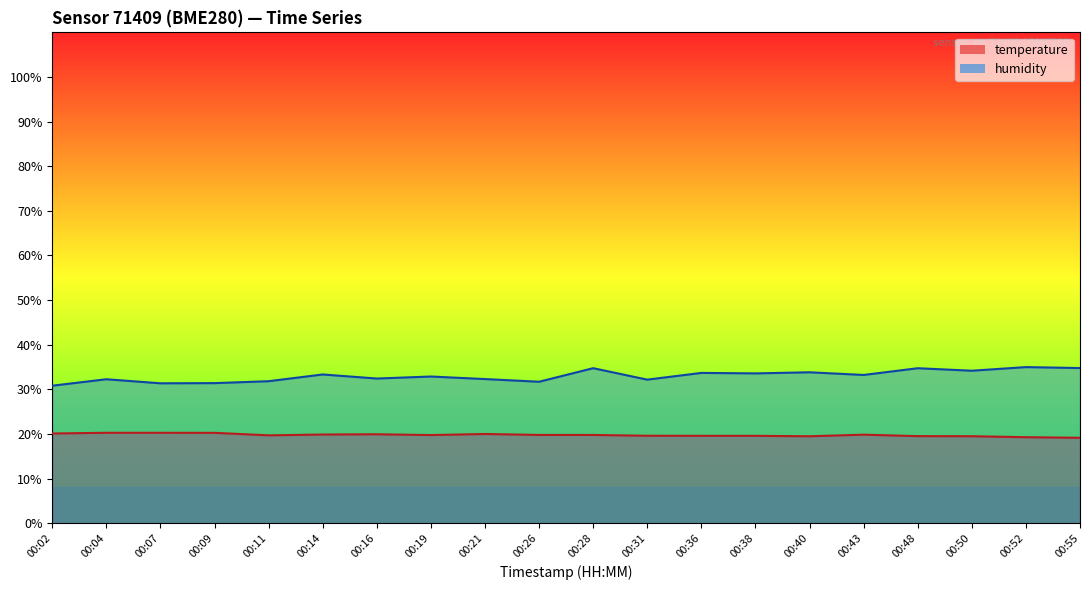

True or false: humidity and temperature intersect in this chart.

False